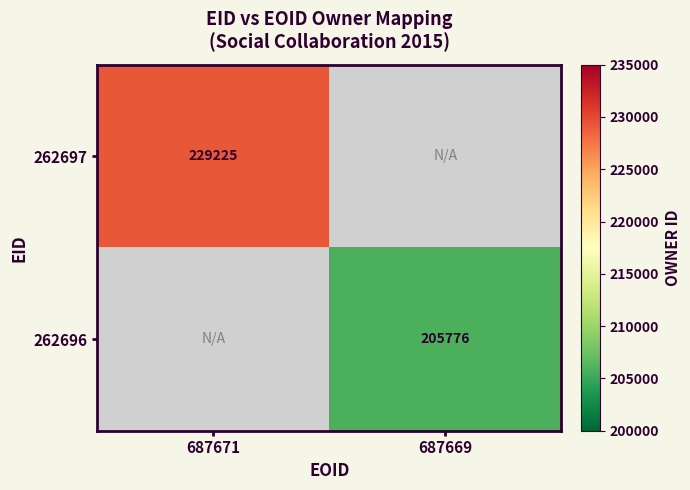

True or false: 262696 has a value of 84046 at 687669.

False